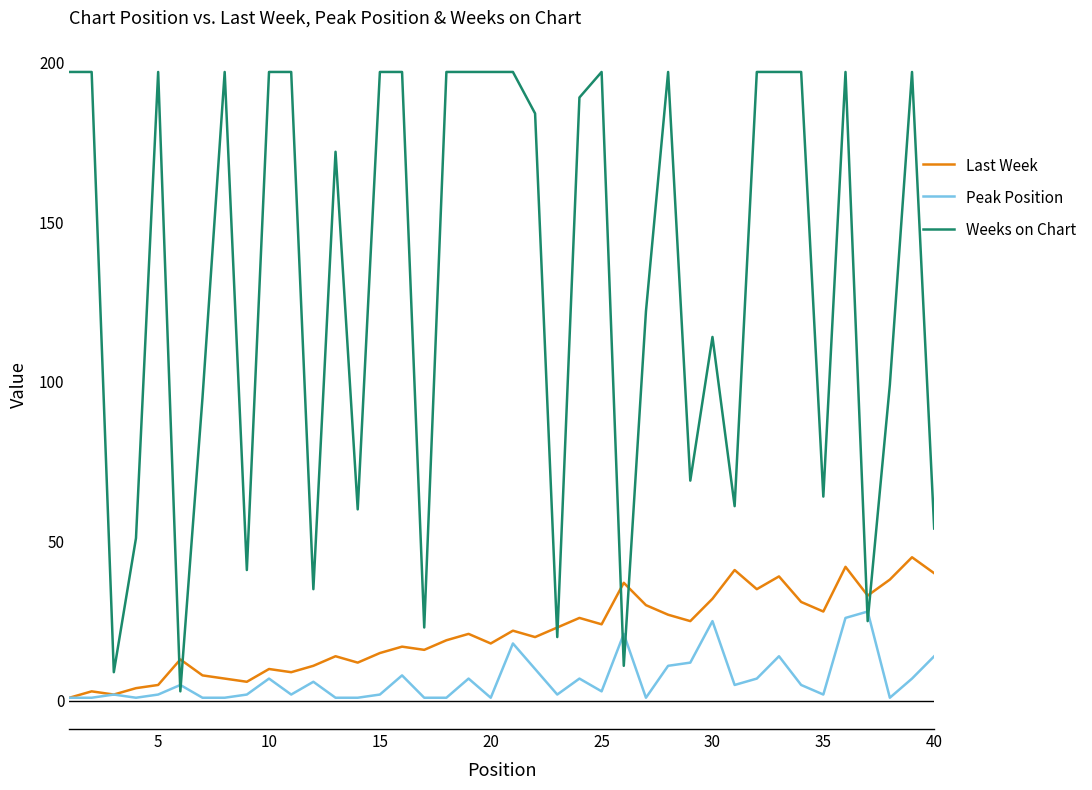

What is the maximum value for Last Week?

45